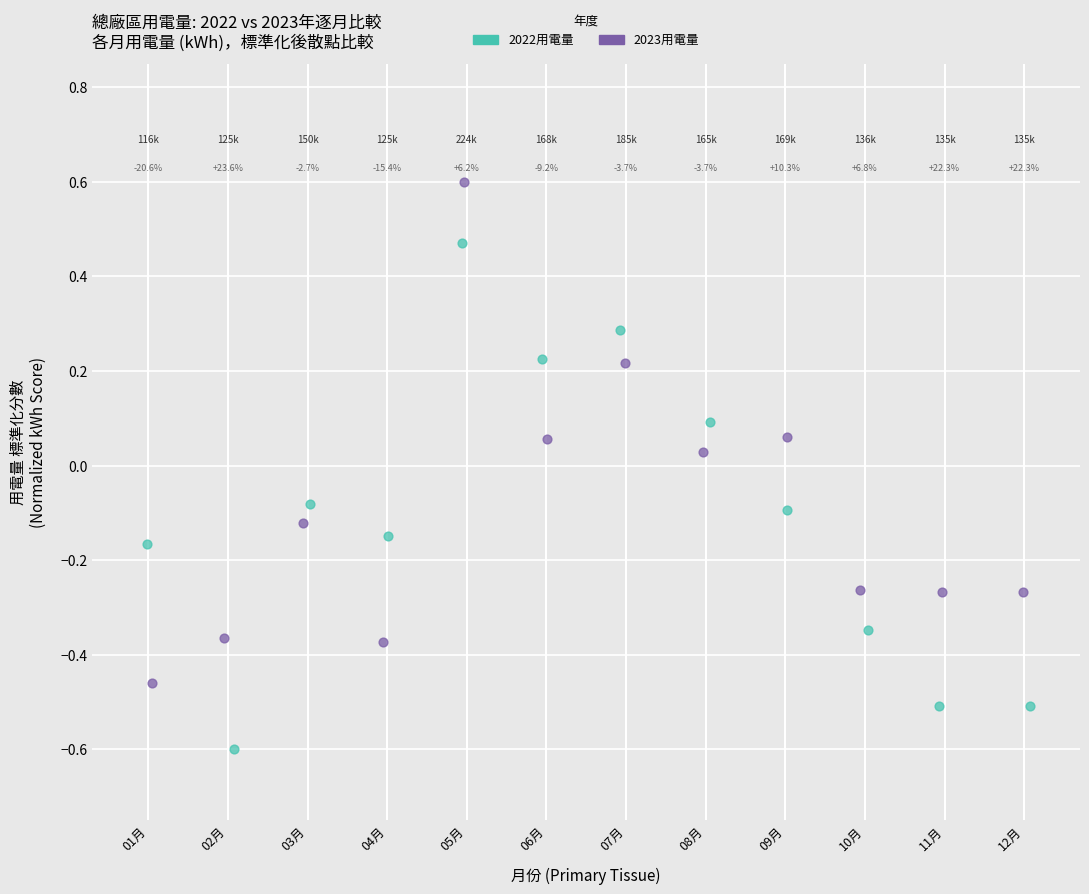

Which series contains the highest Y value?

2023用電量